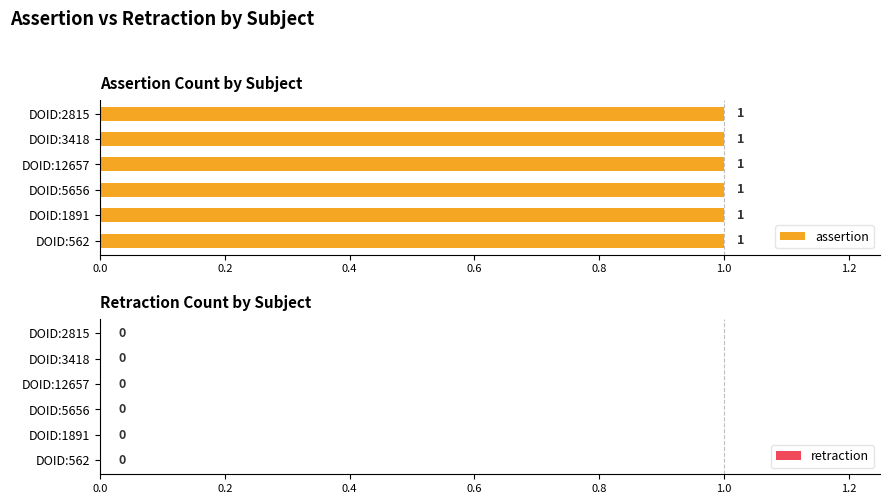

Are the bars horizontal?

Yes